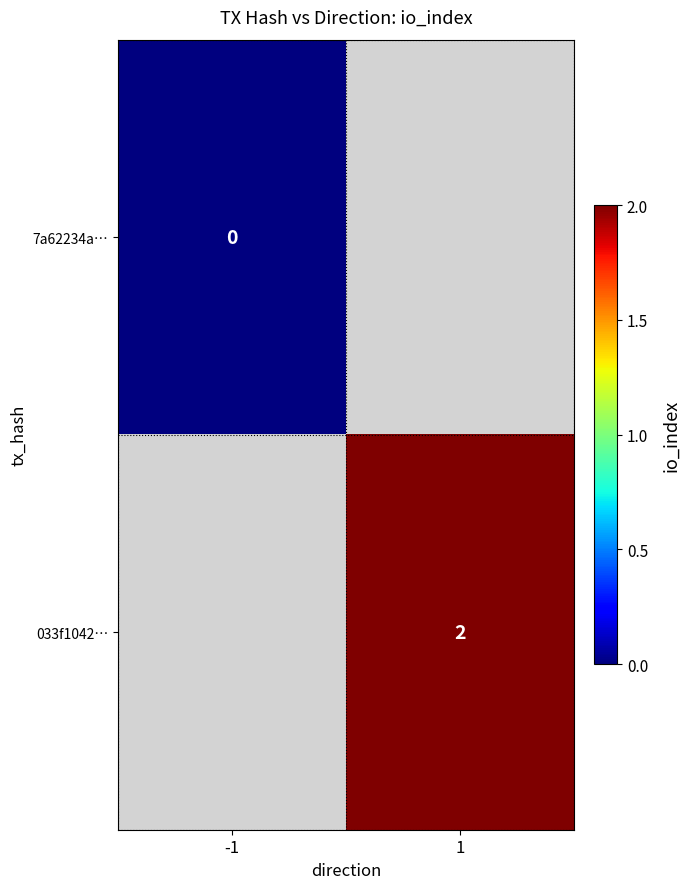

True or false: 033f1042… has a value of 2 at 1.

True